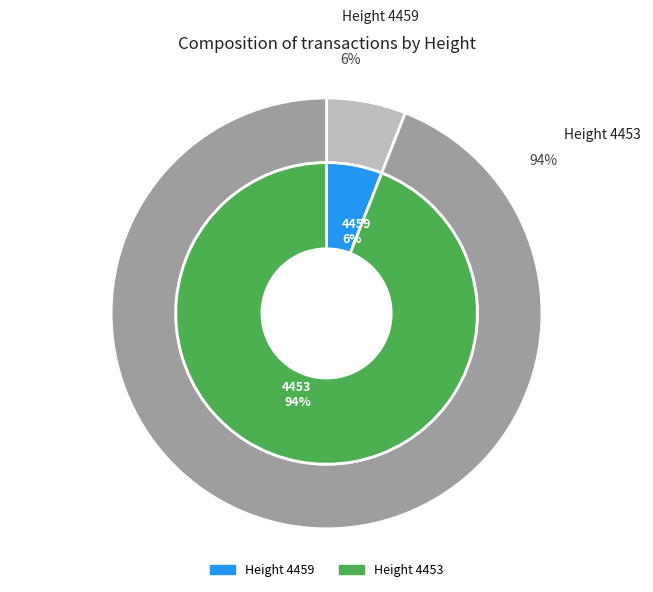

Which category has the biggest portion of the pie?

4453